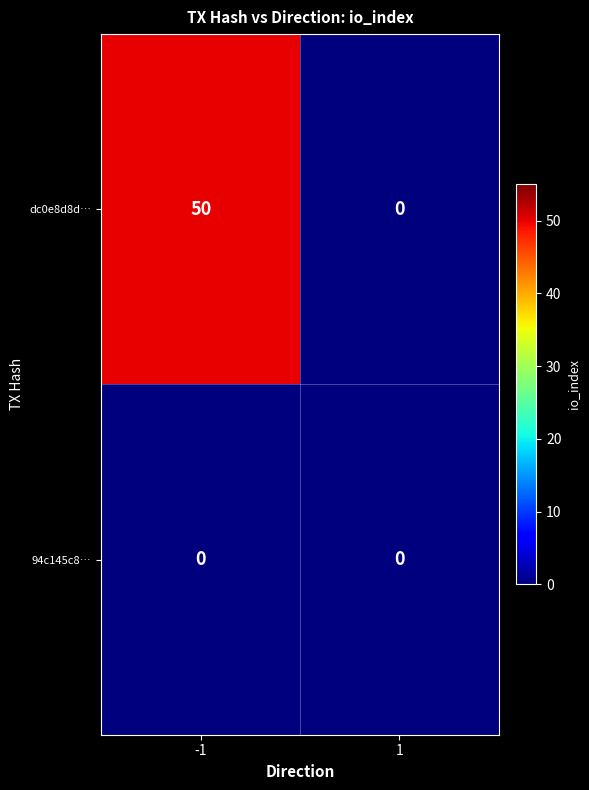

Rank the series by their average value, from lowest to highest.

94c145c8…, dc0e8d8d…